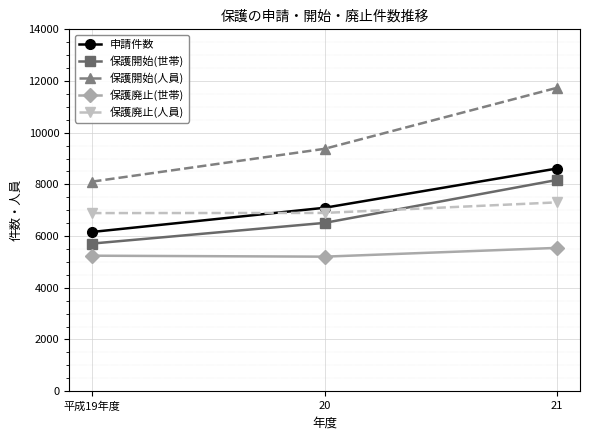

What is the total value across all series at 20?

35086